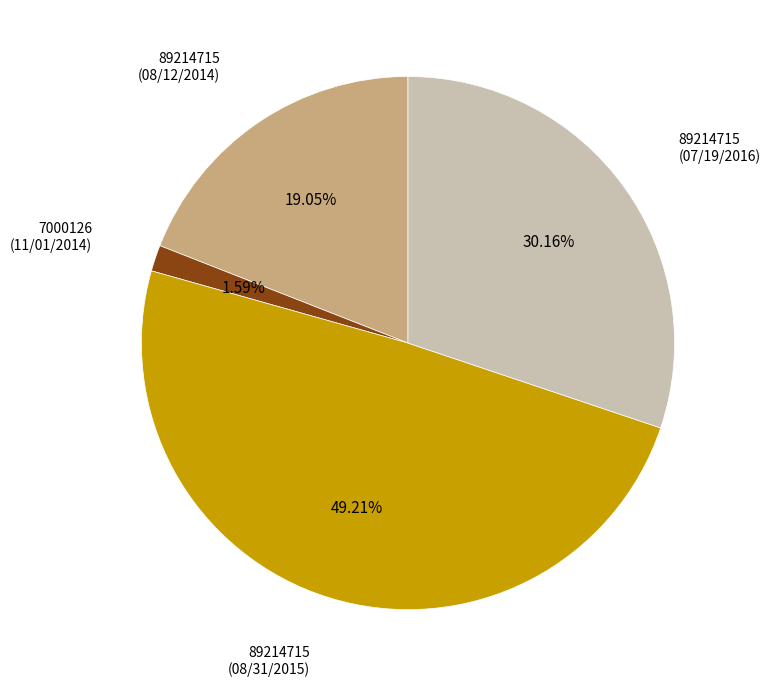

Does any single category account for the majority?

No